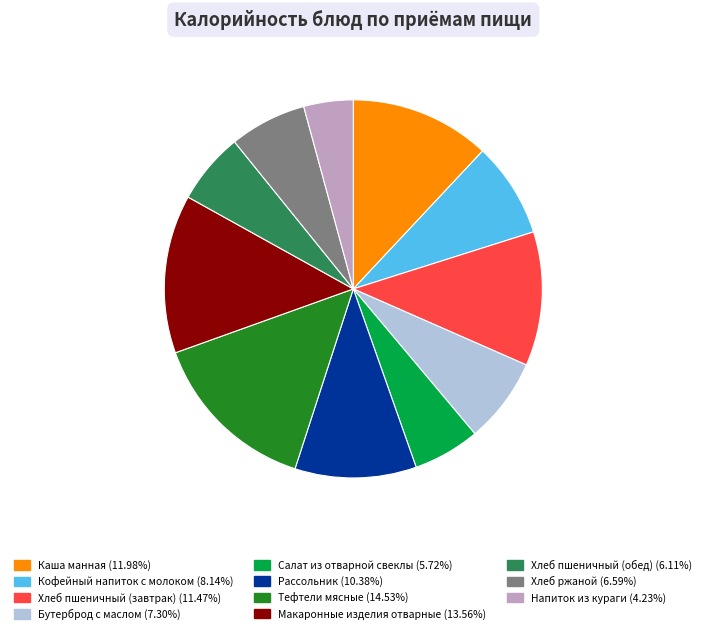

Do Каша манная and Макаронные изделия отварные together represent more than half of the pie?

No